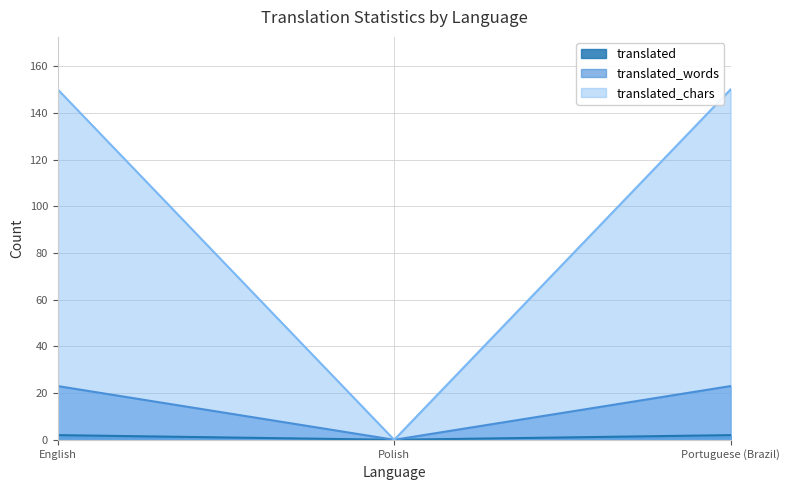

What are all the series names shown in the legend?

translated, translated_words, translated_chars